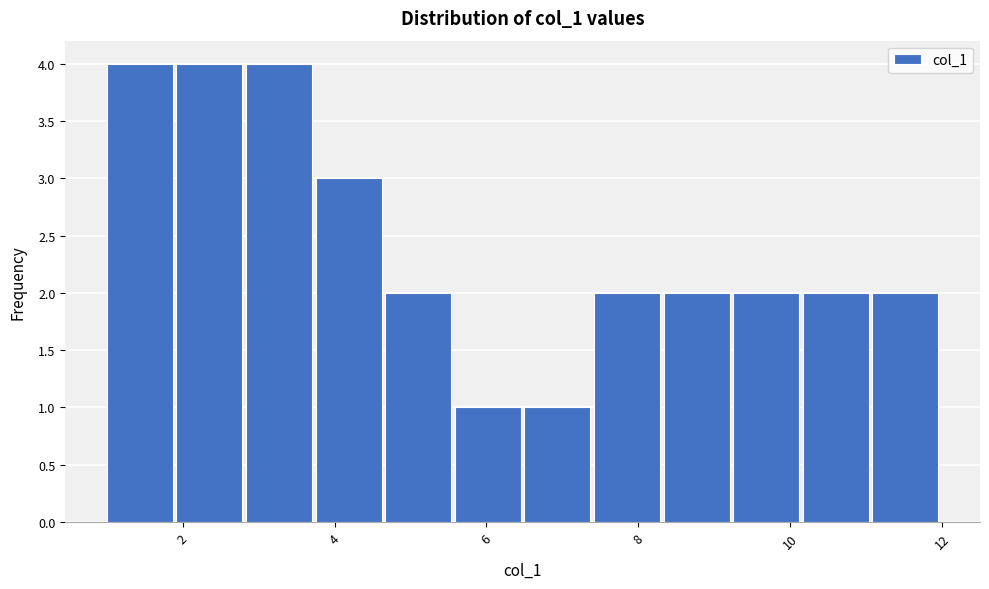

What is the height of the bar covering 5.6 to 6.6 on the x-axis? Neither the bar edges nor the heights are printed on the chart, so give them approximately, as read against the axes.

1